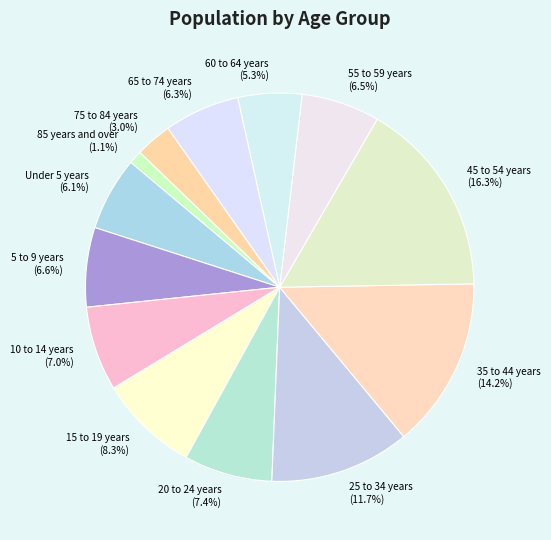

Combined, what portion of the pie is 55 to 59 years and 15 to 19 years?

14.8%